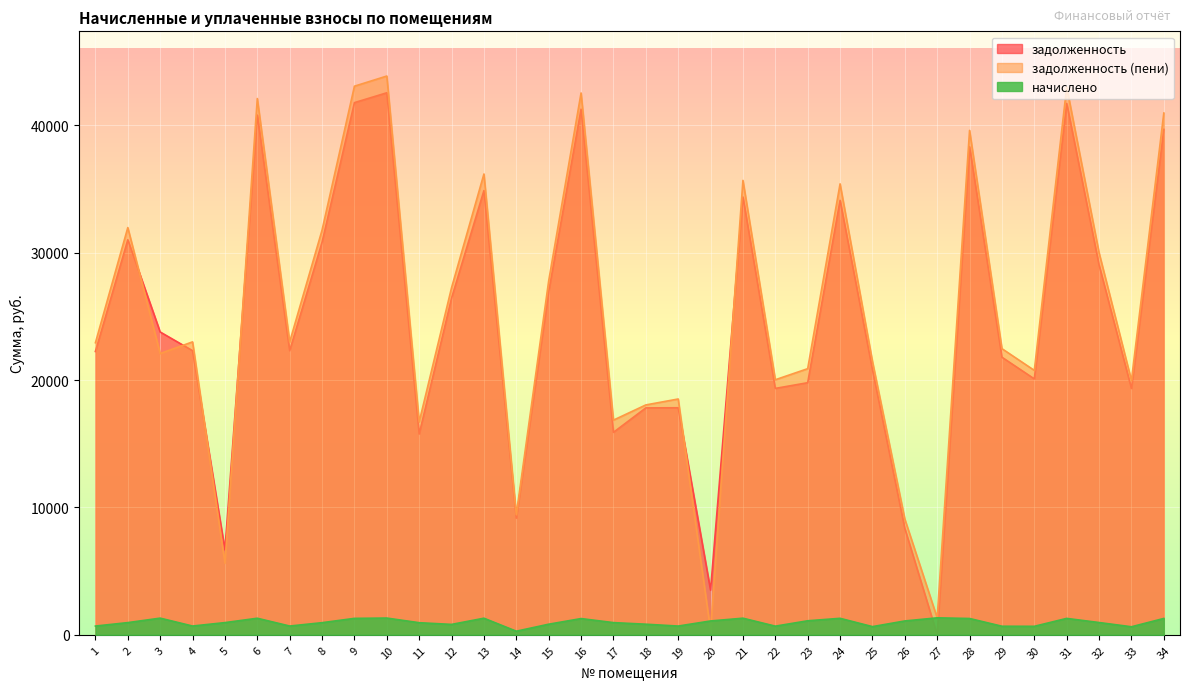

Which series ends up on top after the final intersection of задолженность and задолженность (пени)?

задолженность (пени)